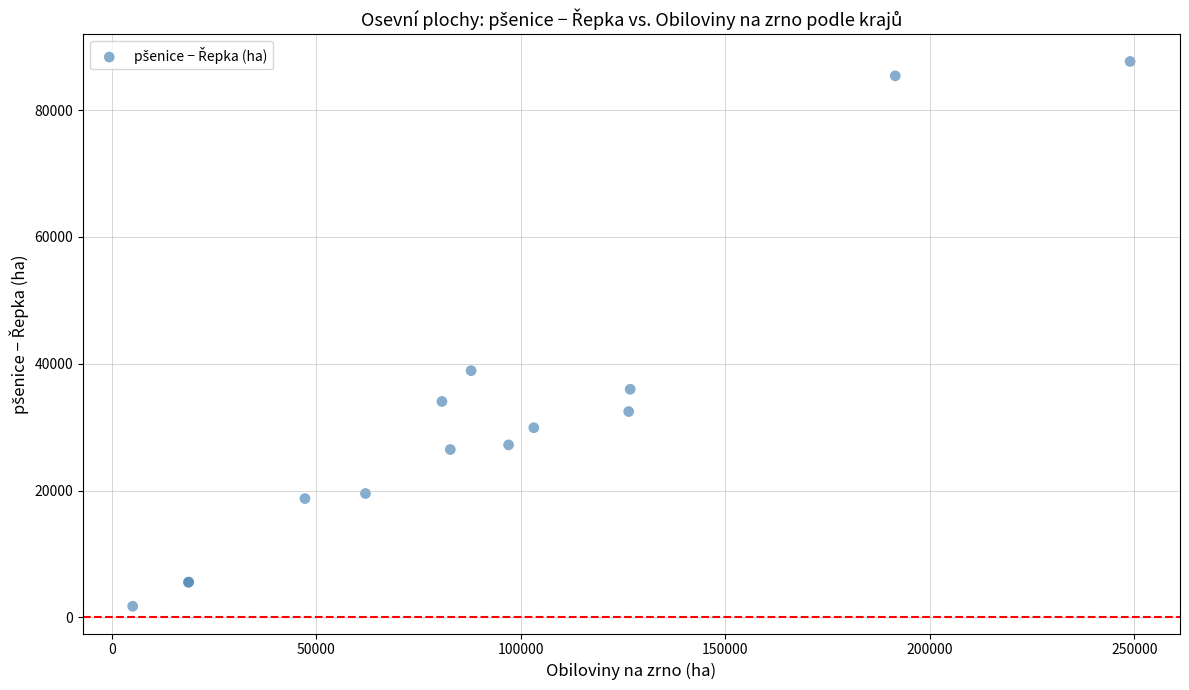

What Y value in the scatter plot is closest to 44706?

38907.9